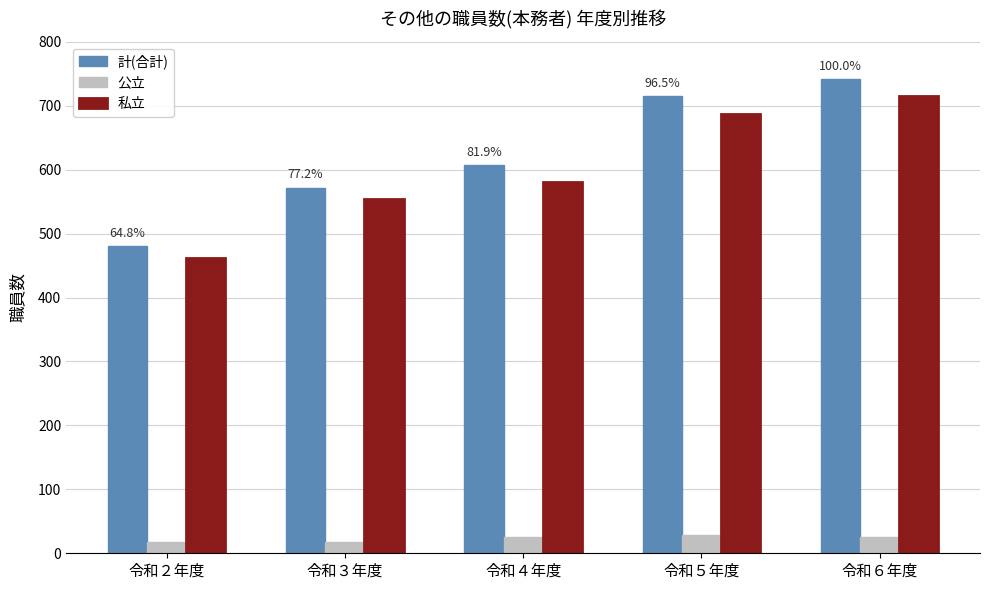

True or false: 計(合計) has a value of 897 at 令和３年度.

False